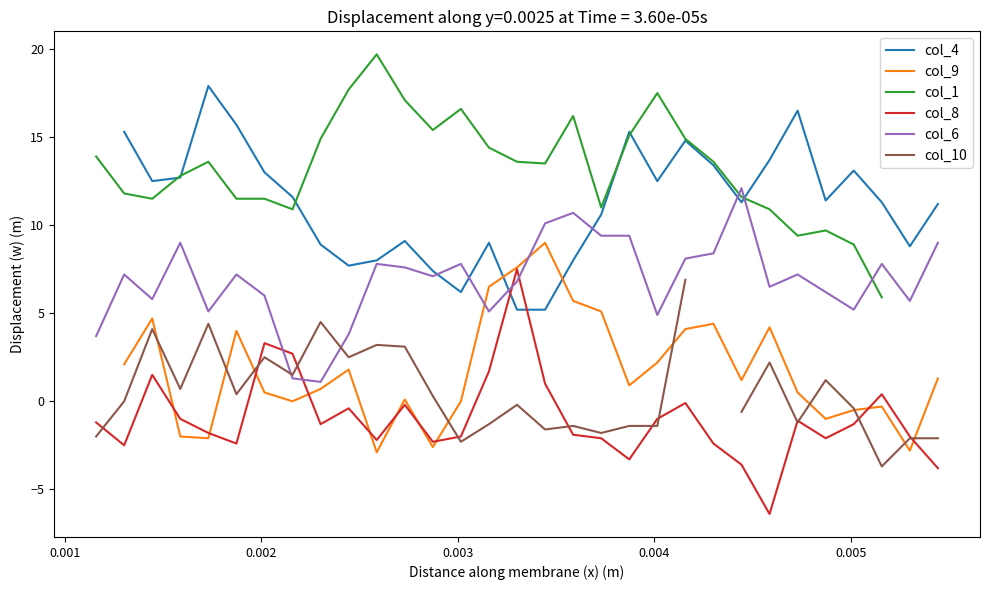

What is the highest value of the col_8 series?

7.5